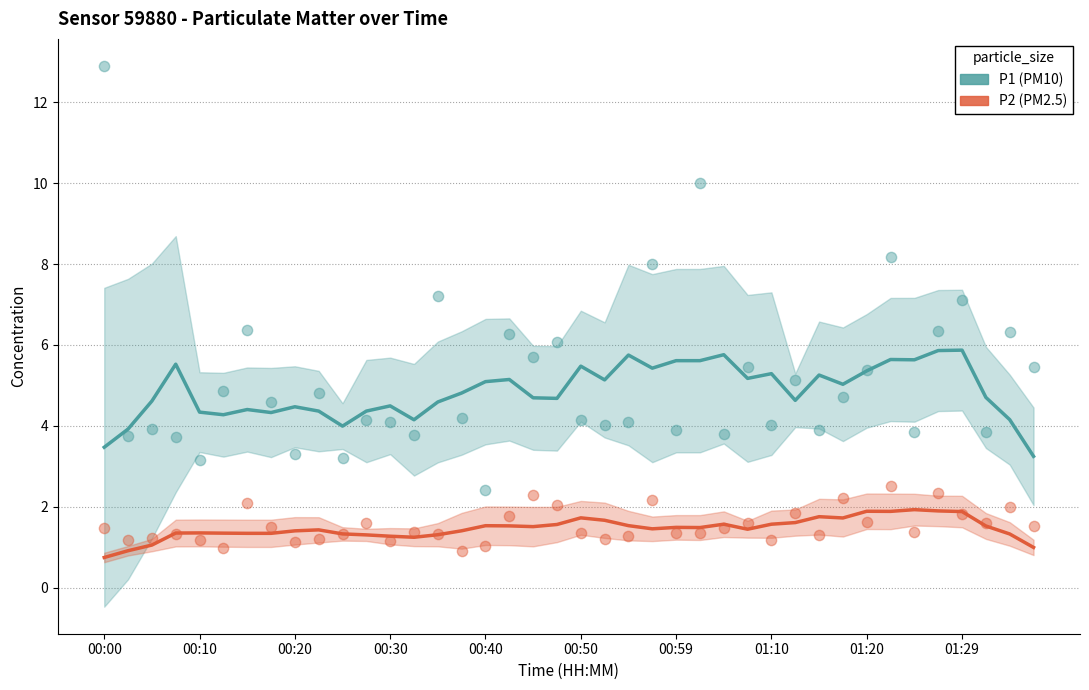

At which category is the sum across all series the highest?

00:00